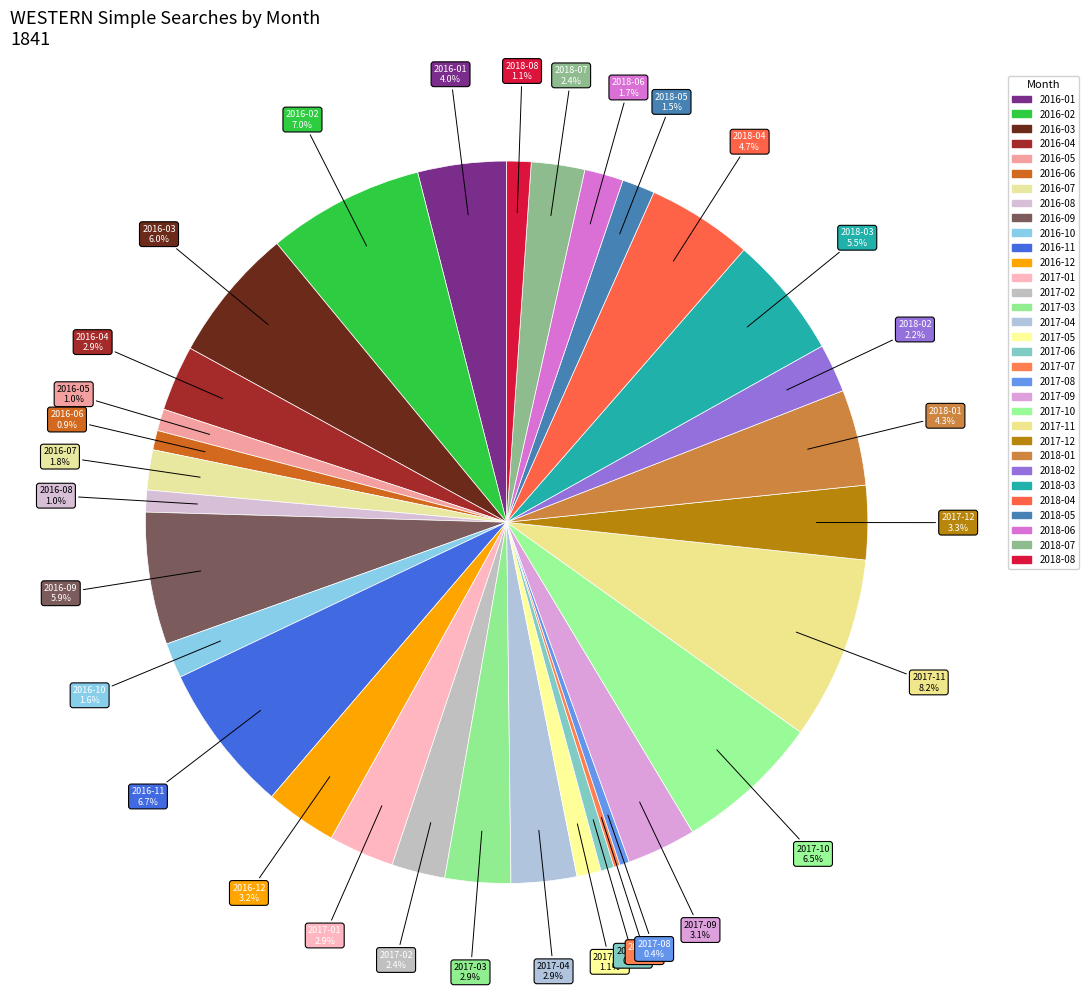

To the nearest percent, what is the average slice percentage?

3%